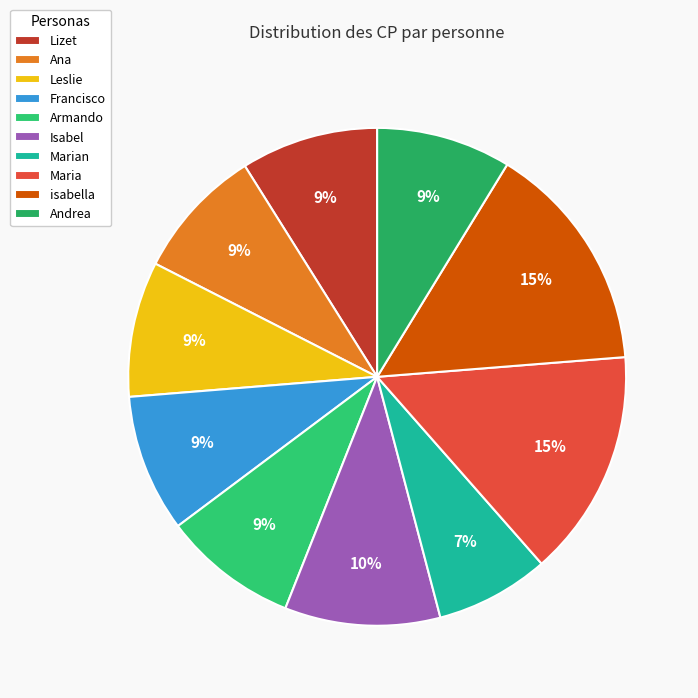

To the nearest percent, what is the difference between the largest and smallest slice percentages?

8%